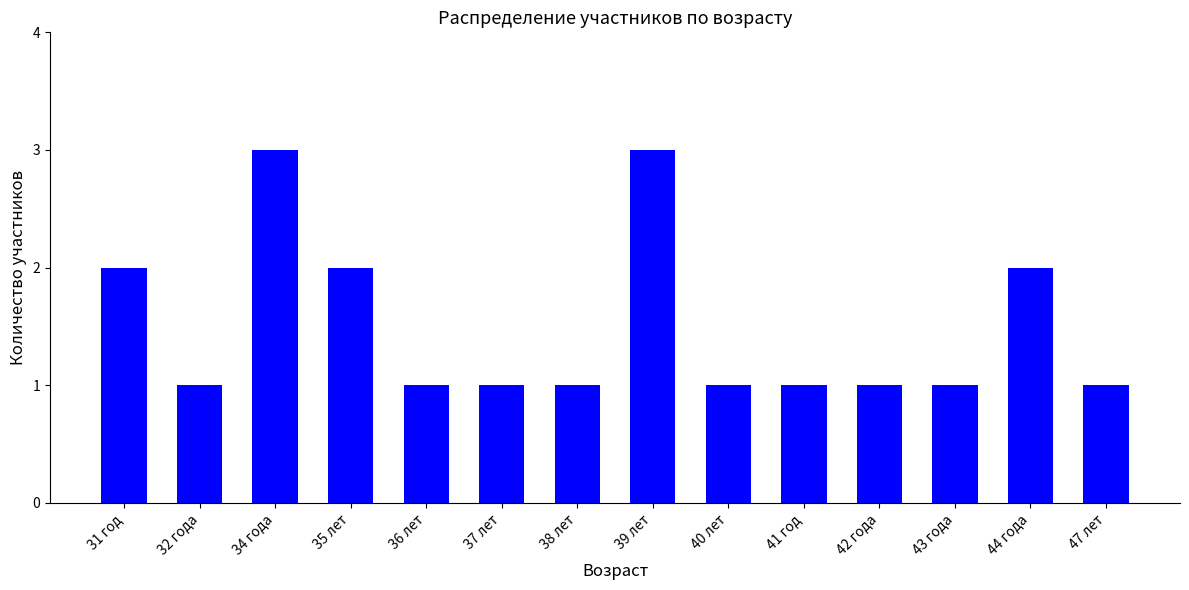

True or false: the data shows 1 at 42 года.

True